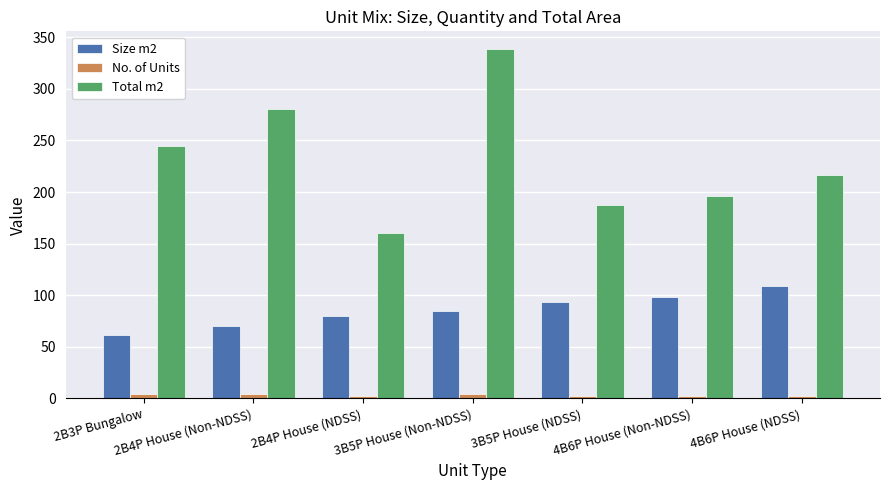

Which series has the largest range (max minus min)?

Total m2